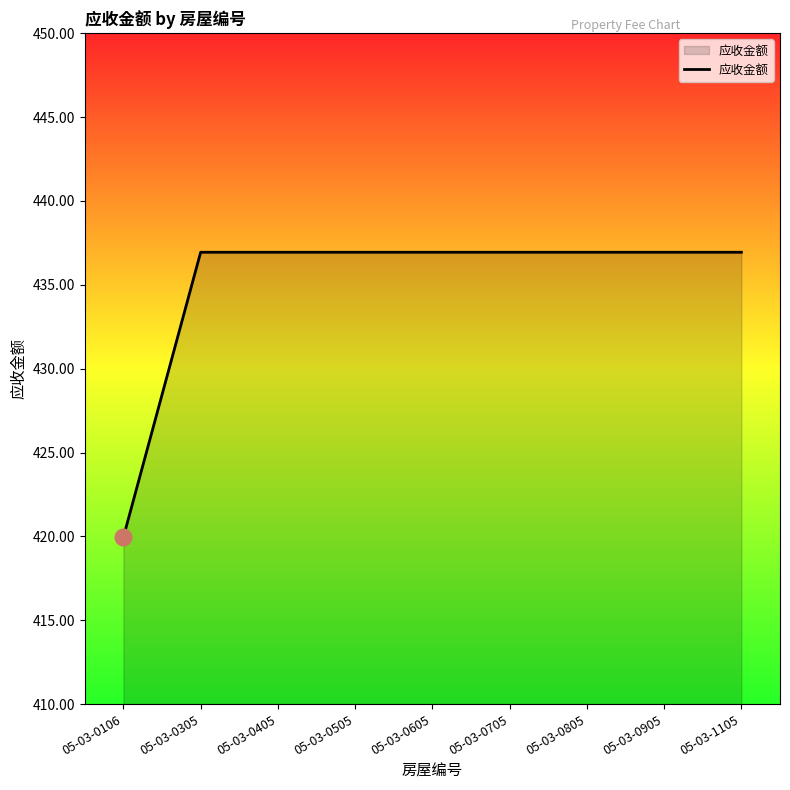

Approximately how many times larger is the value at 05-03-0106 compared to 05-03-0705?

1.0